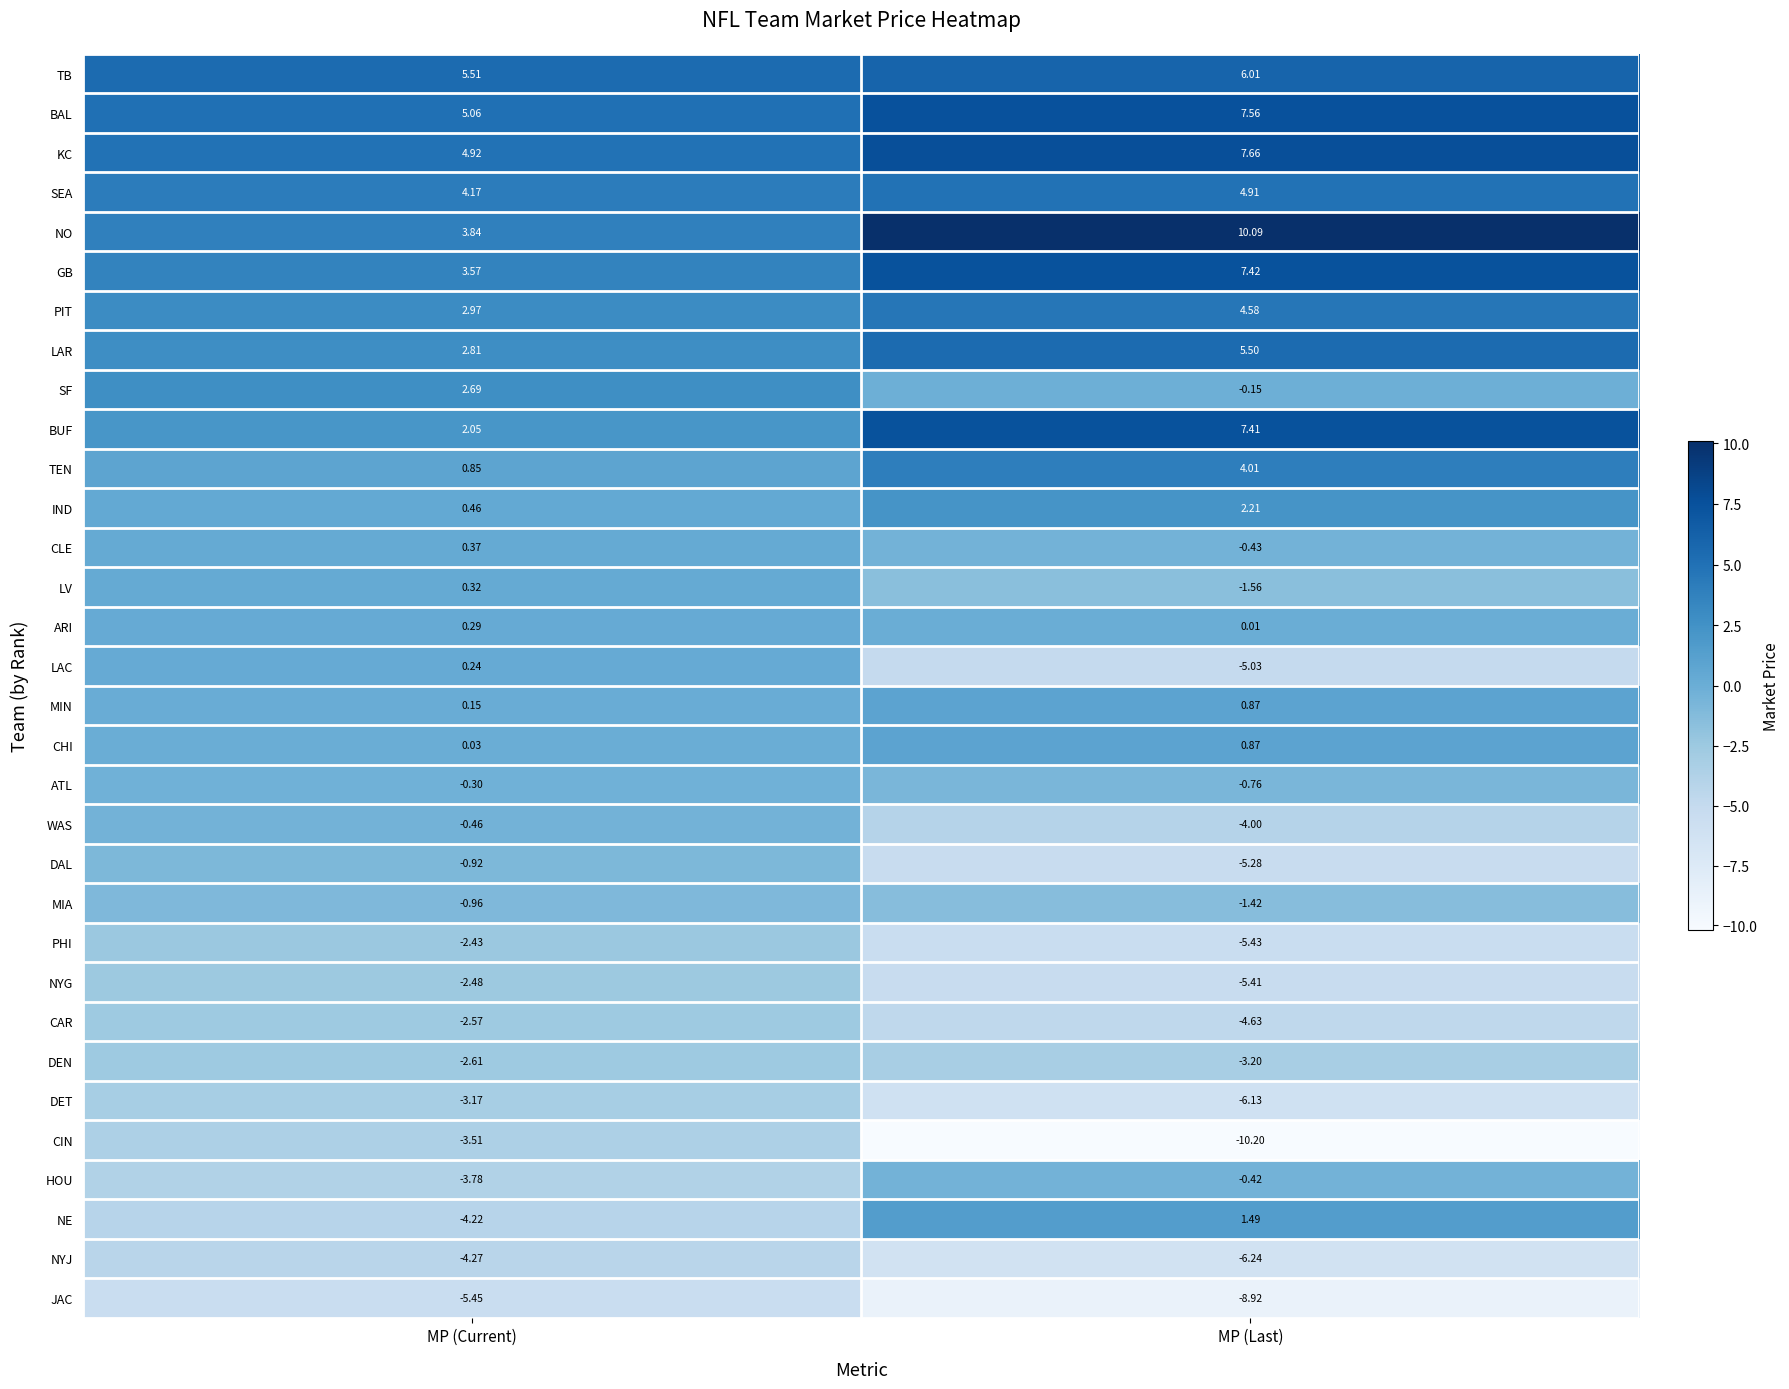

Which category has the highest value across all series?

MP (Last)